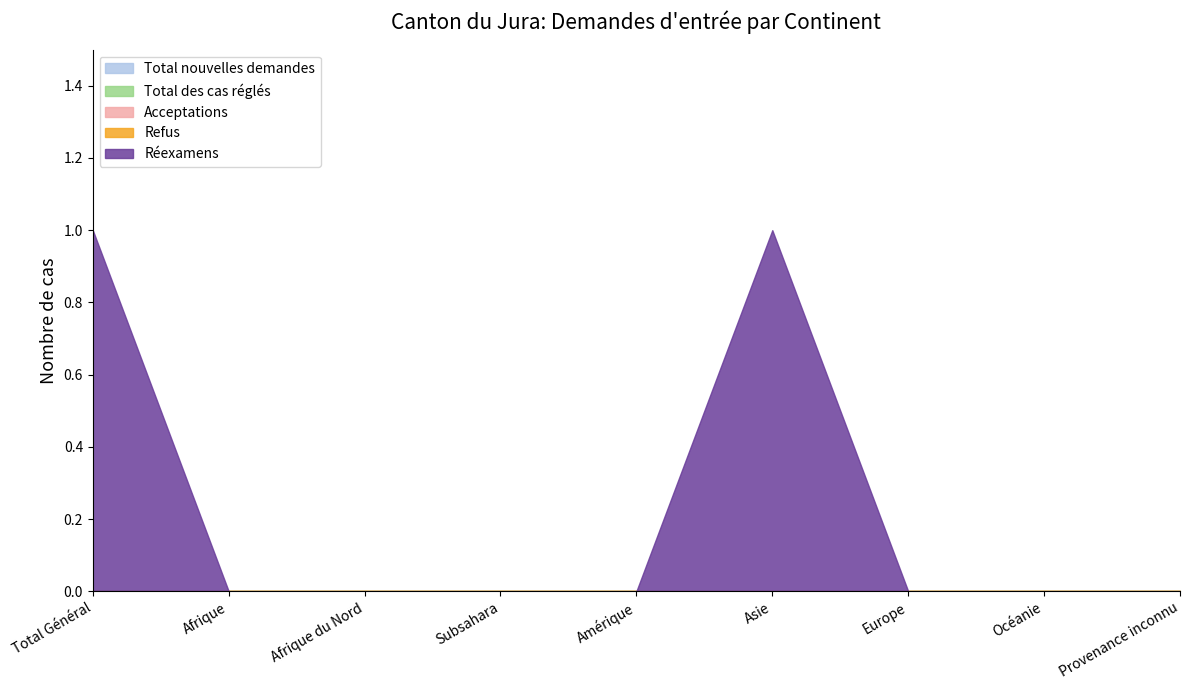

Count the number of data series in this chart.

5